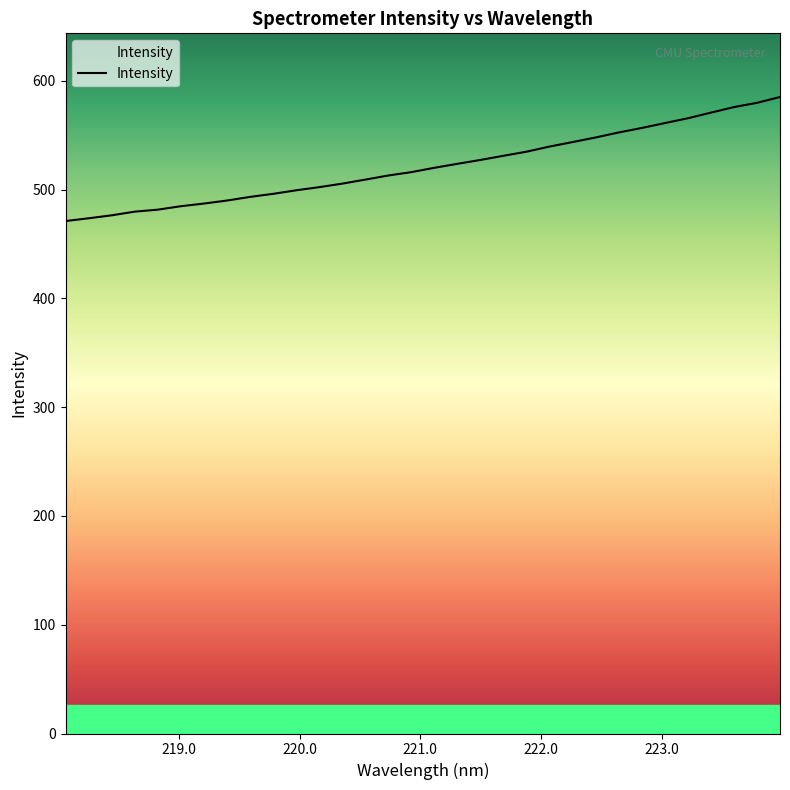

Does the chart display data point markers on the line(s)?

No